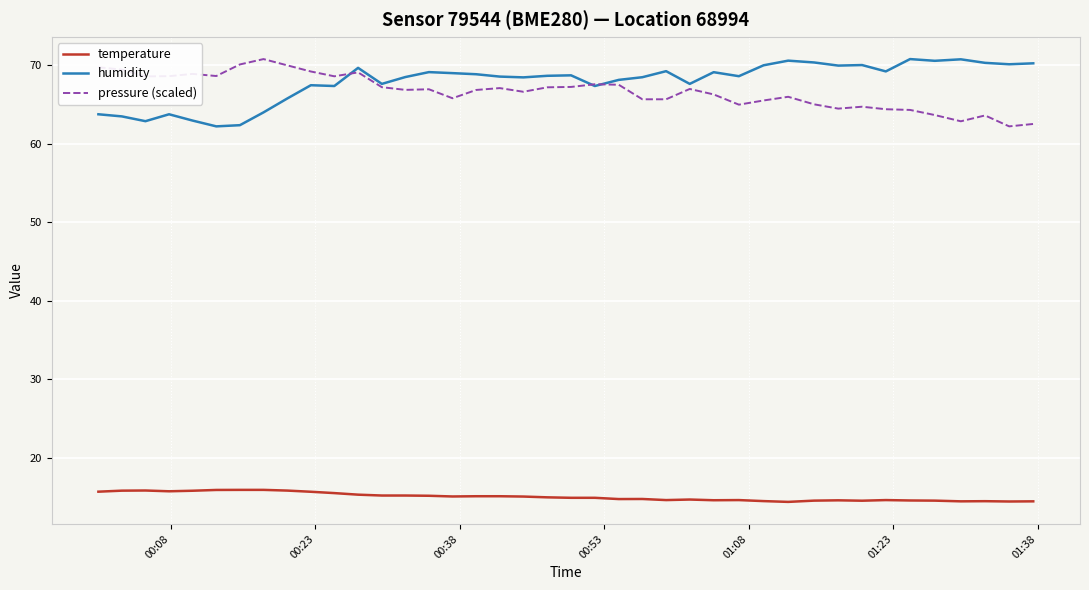

What is the greatest value displayed?

70.8